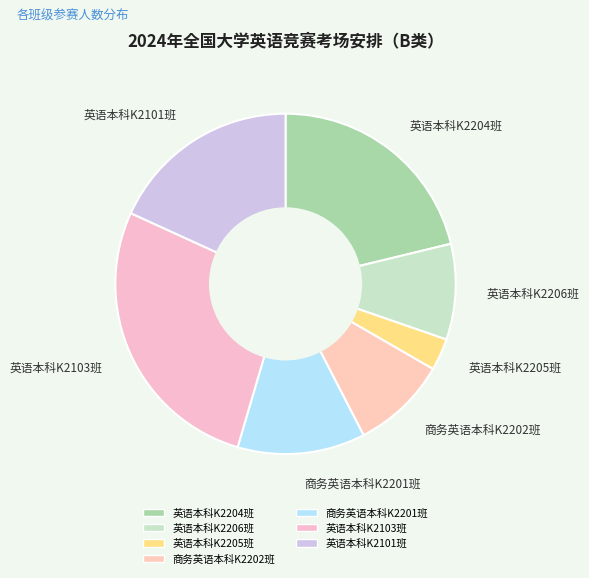

Is 英语本科K2205班 the majority of the pie?

No